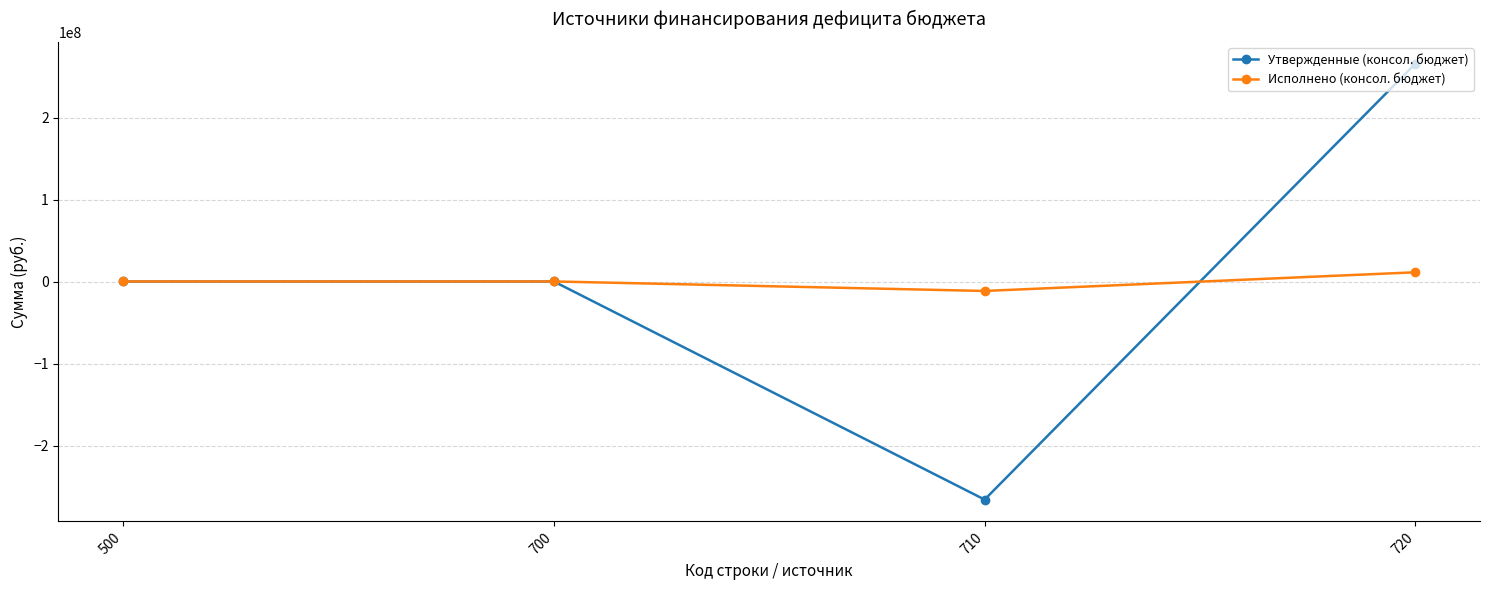

True or false: Исполнено (консол. бюджет) and Утвержденные (консол. бюджет) intersect in this chart.

True